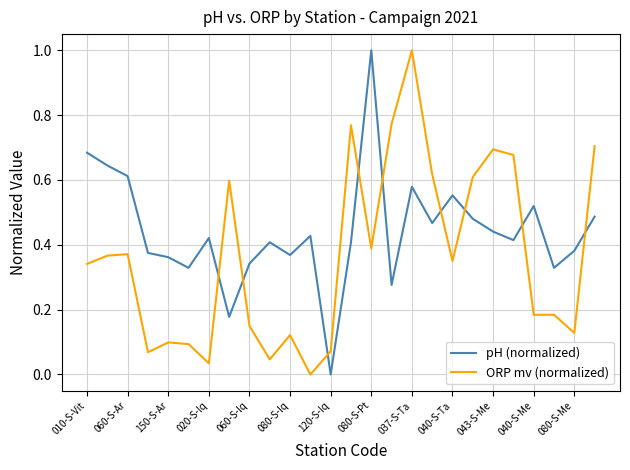

What is the greatest value displayed?

1.0